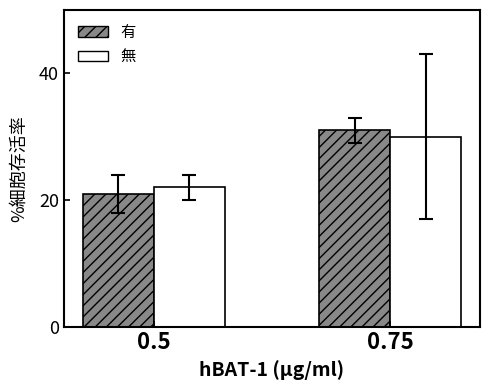

Rank the series by their maximum value, from lowest to highest.

無, 有